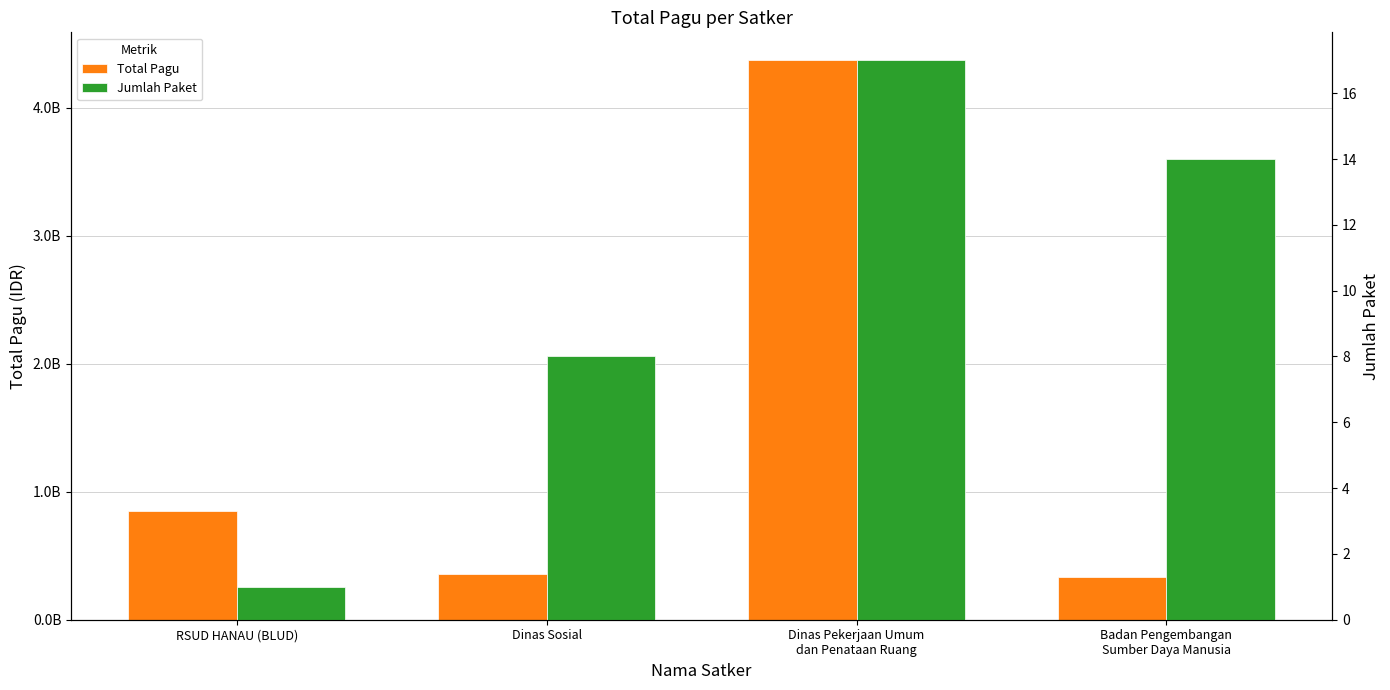

What is the difference between the second highest and second lowest values in the Jumlah Paket series?

6